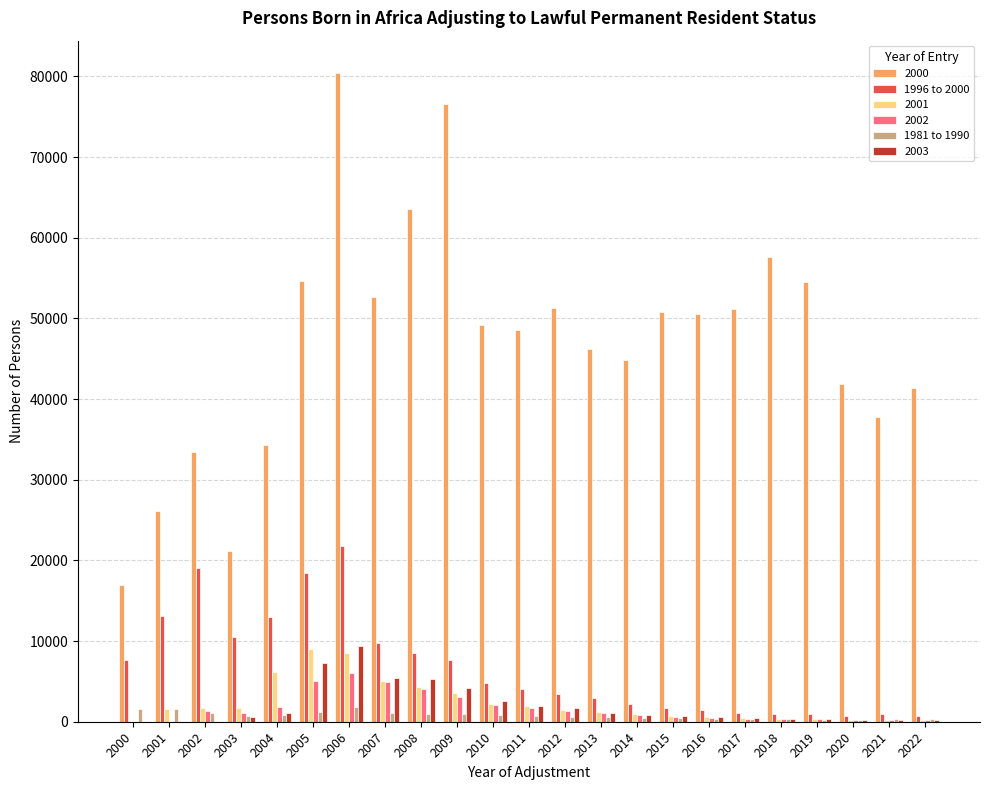

True or false: 2003 has a value of 342 at 2019.

True